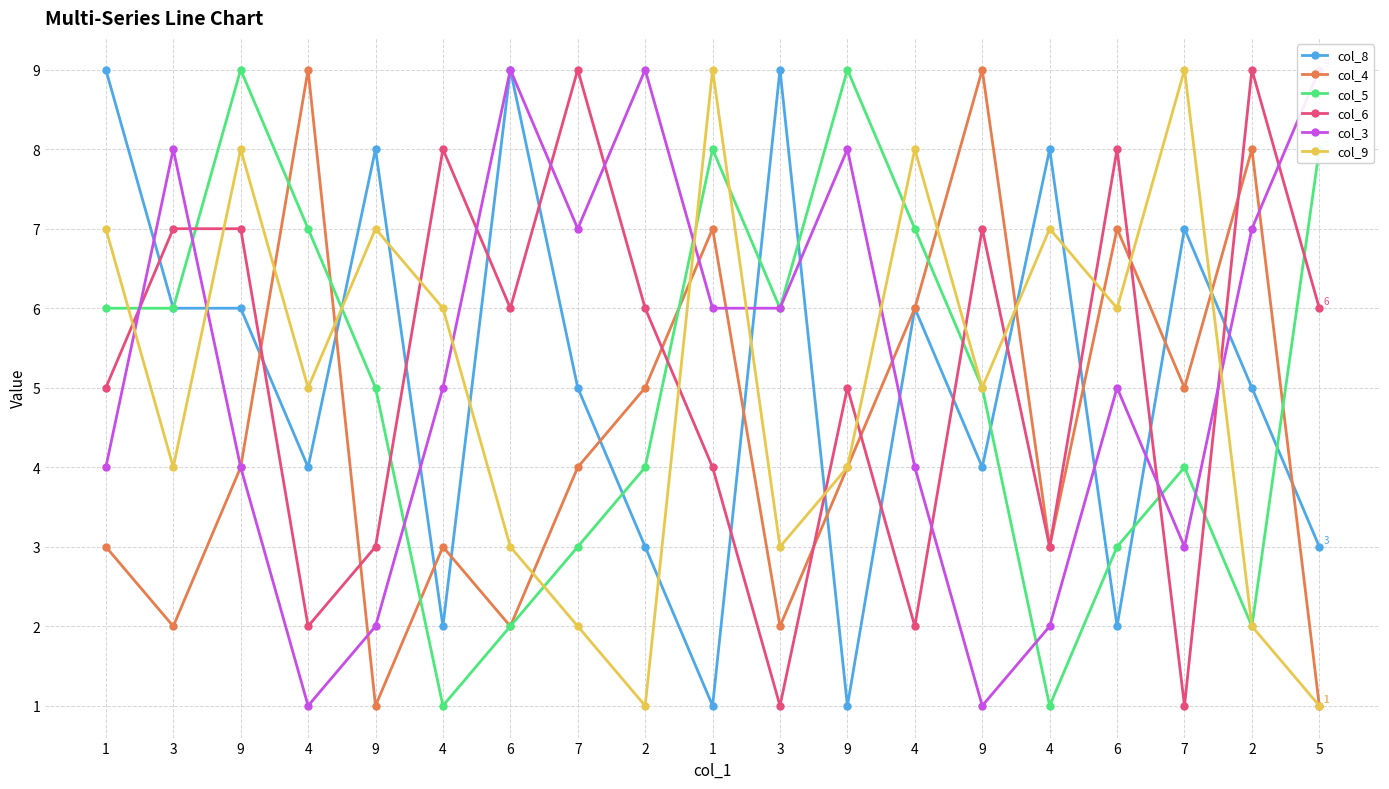

How many times do col_8 and col_3 cross each other?

9